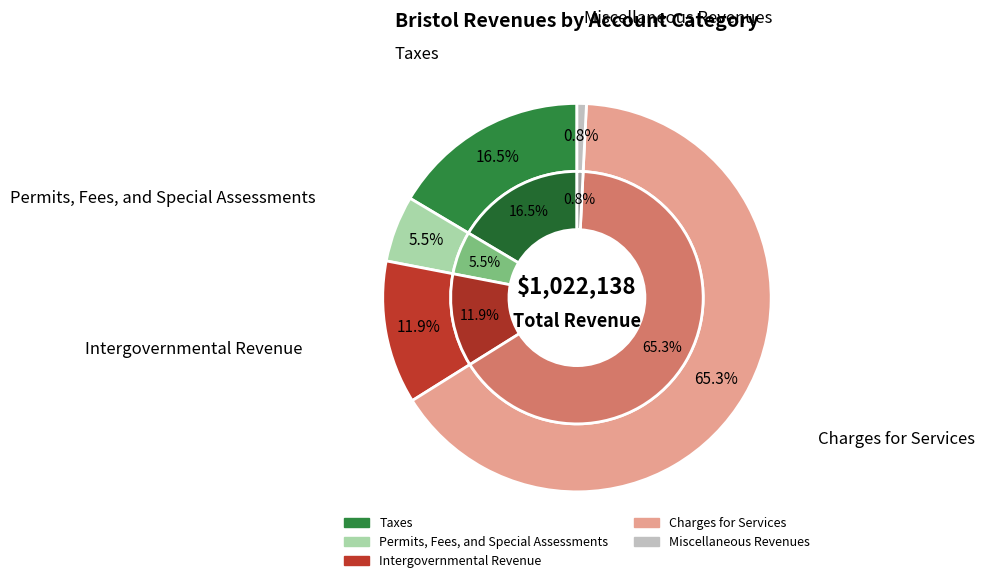

To the nearest percent, what is the average slice percentage?

20%